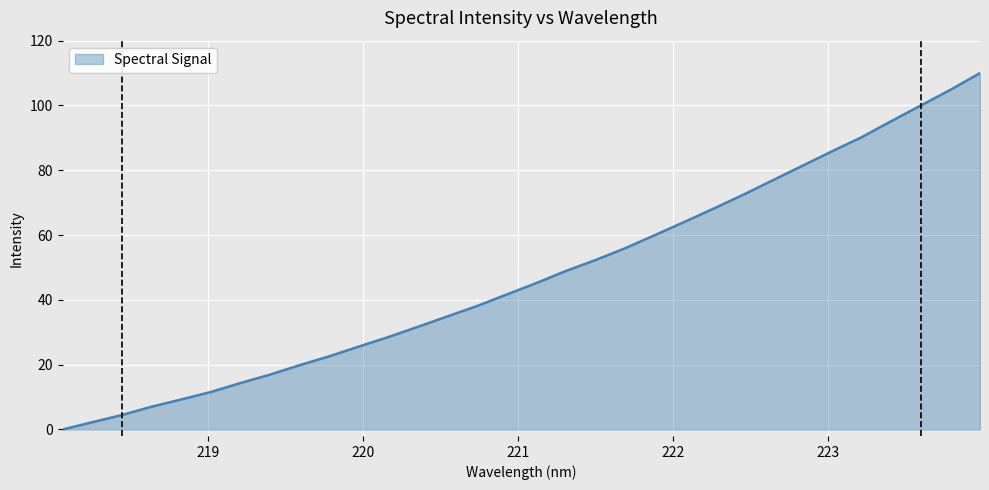

What is the maximum value shown in the chart?

110.0